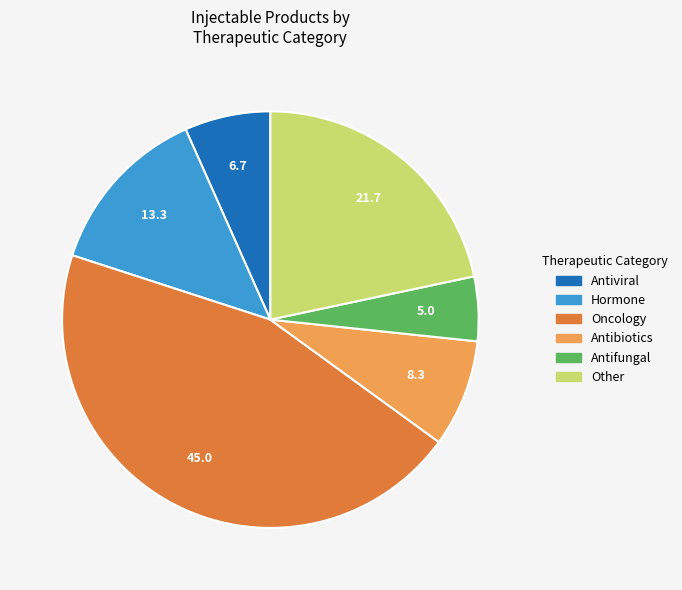

Does any single category account for the majority?

No